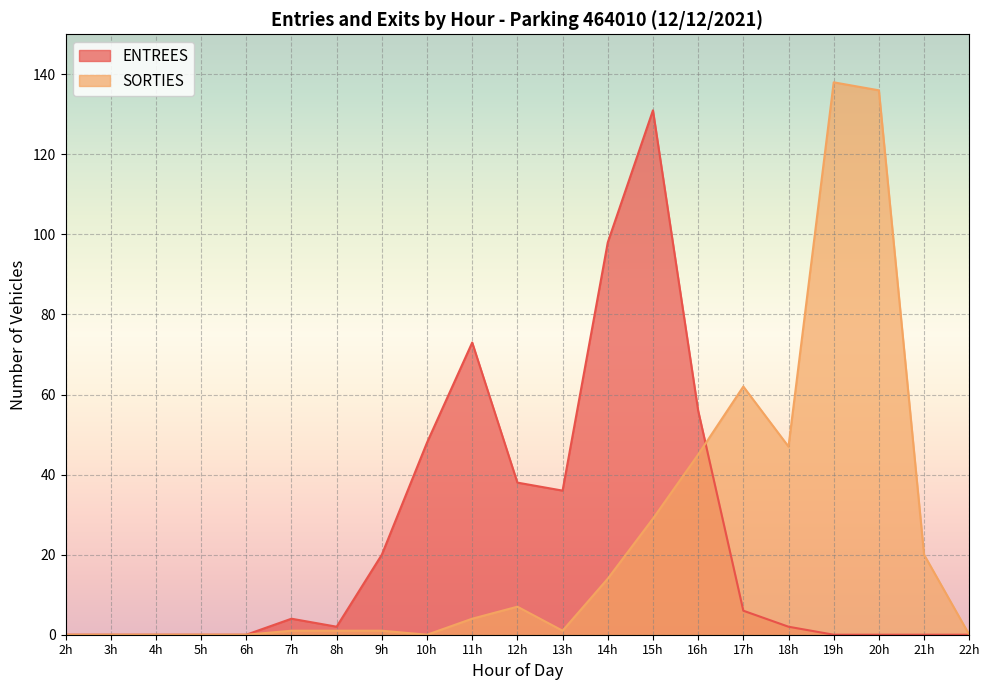

Rank the series by their average value, from lowest to highest.

SORTIES, ENTREES